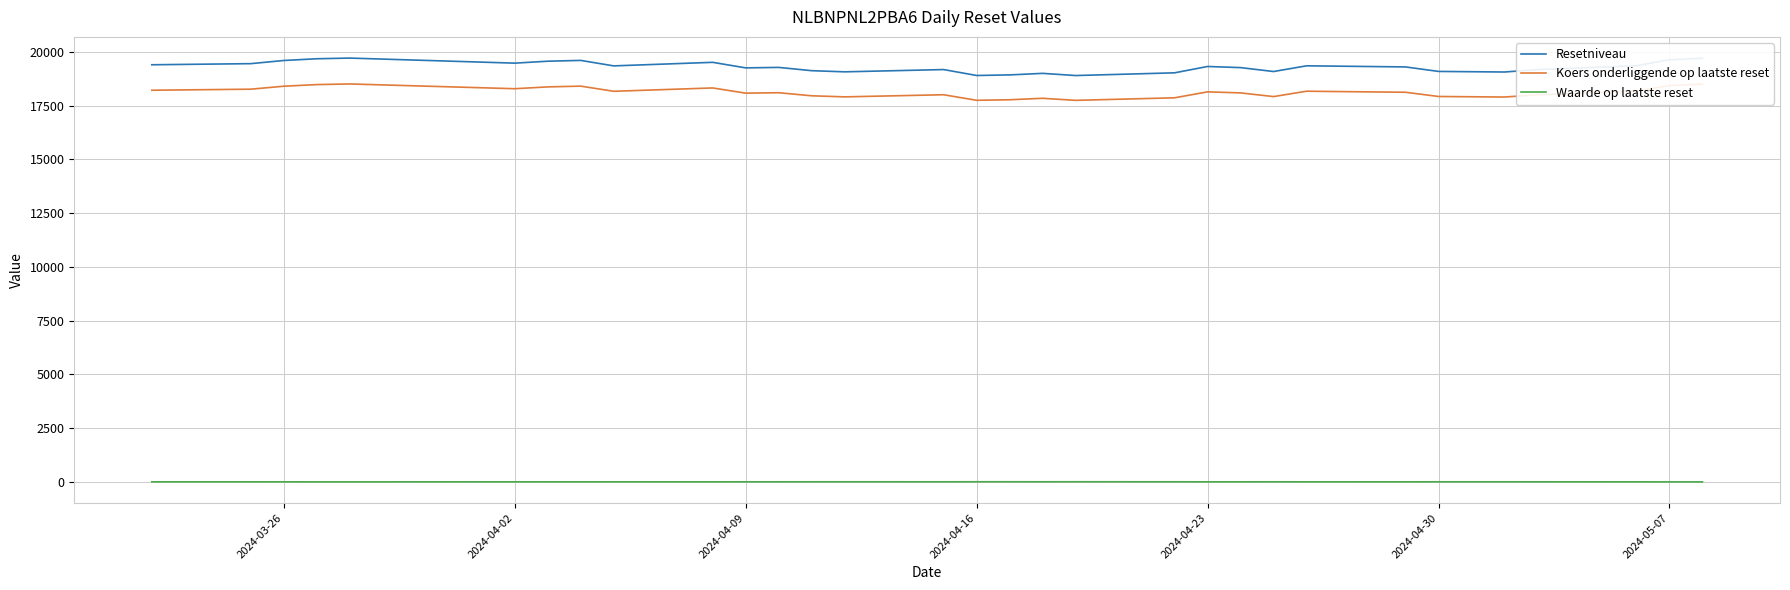

How many lines are shown in the chart?

3